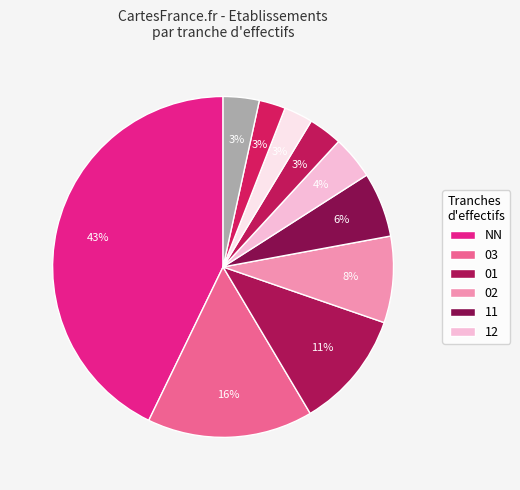

Count the number of slices in the pie.

10